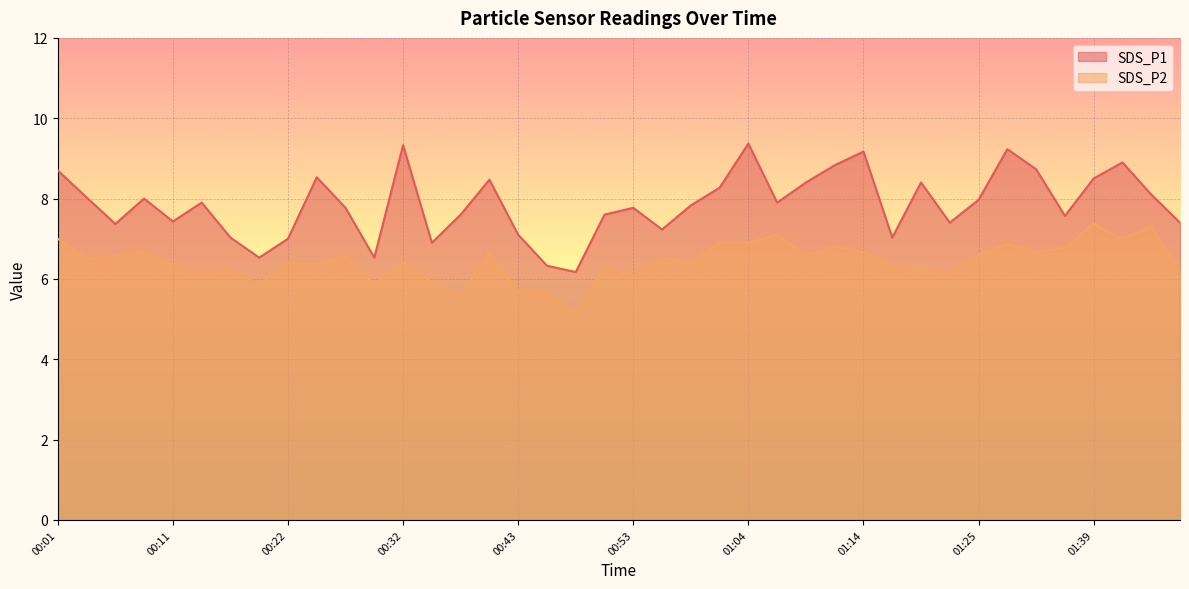

The SDS_P1 series shows 3.2 at 00:51. True or false?

False